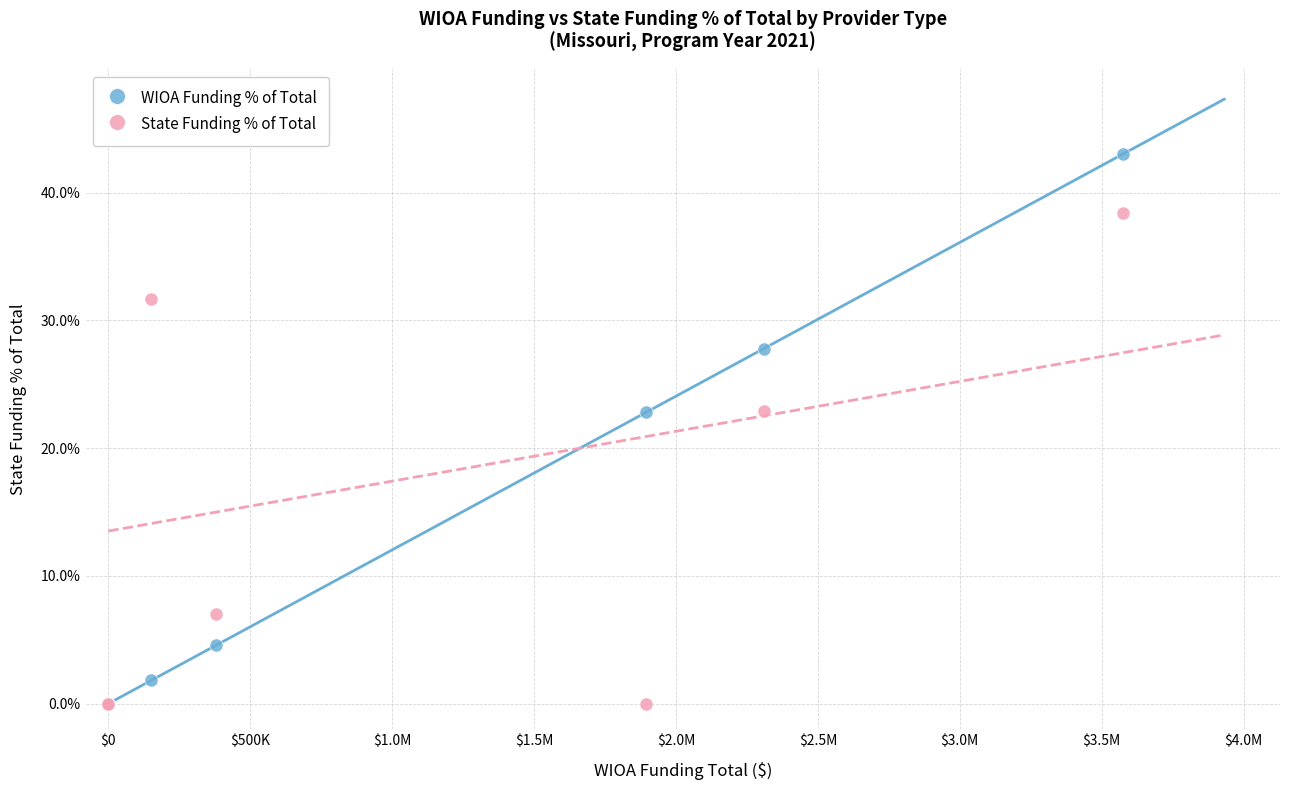

Which series contains the highest Y value?

WIOA Funding % of Total